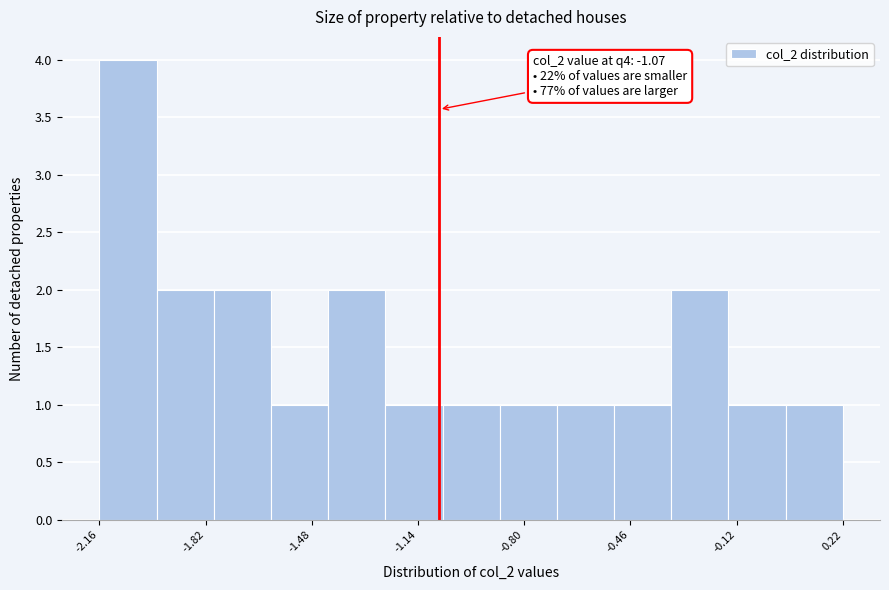

Read against the x-axis, roughly where is the centre of the tallest bar?

-2.05